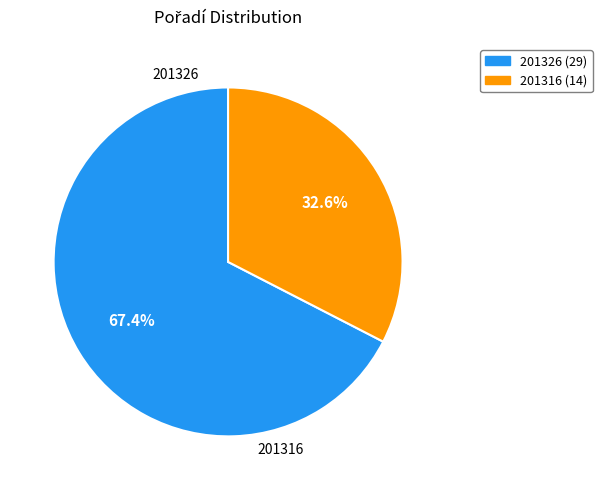

What percentage is NOT represented by 201326?

32.6%